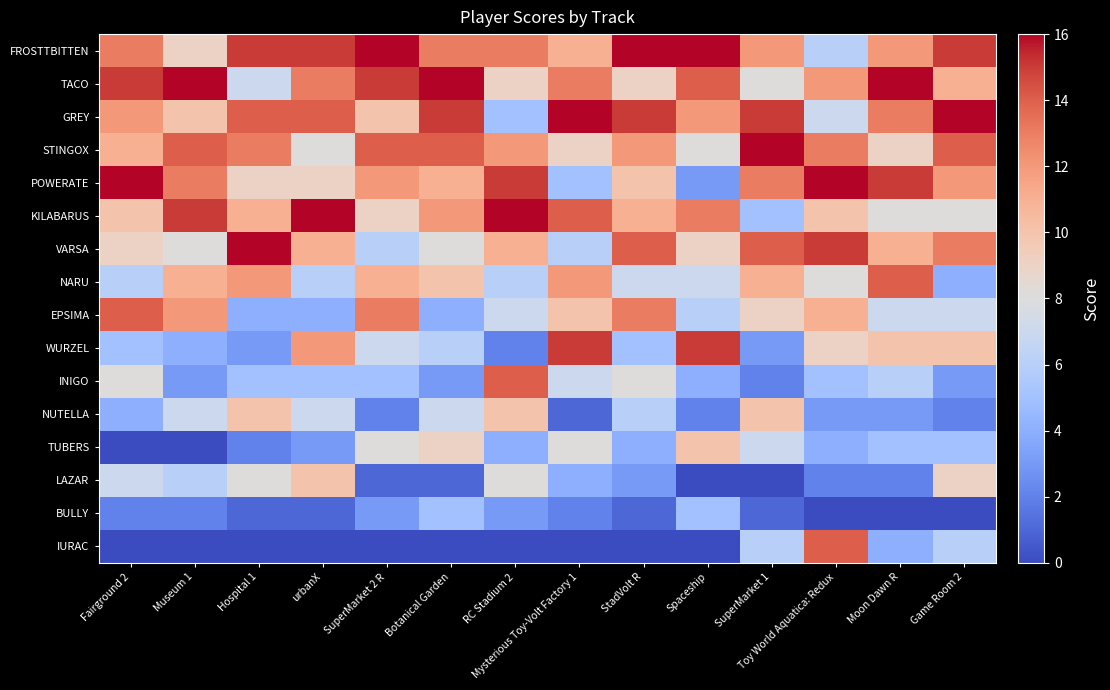

Which category has the highest value across all series?

SuperMarket 2 R